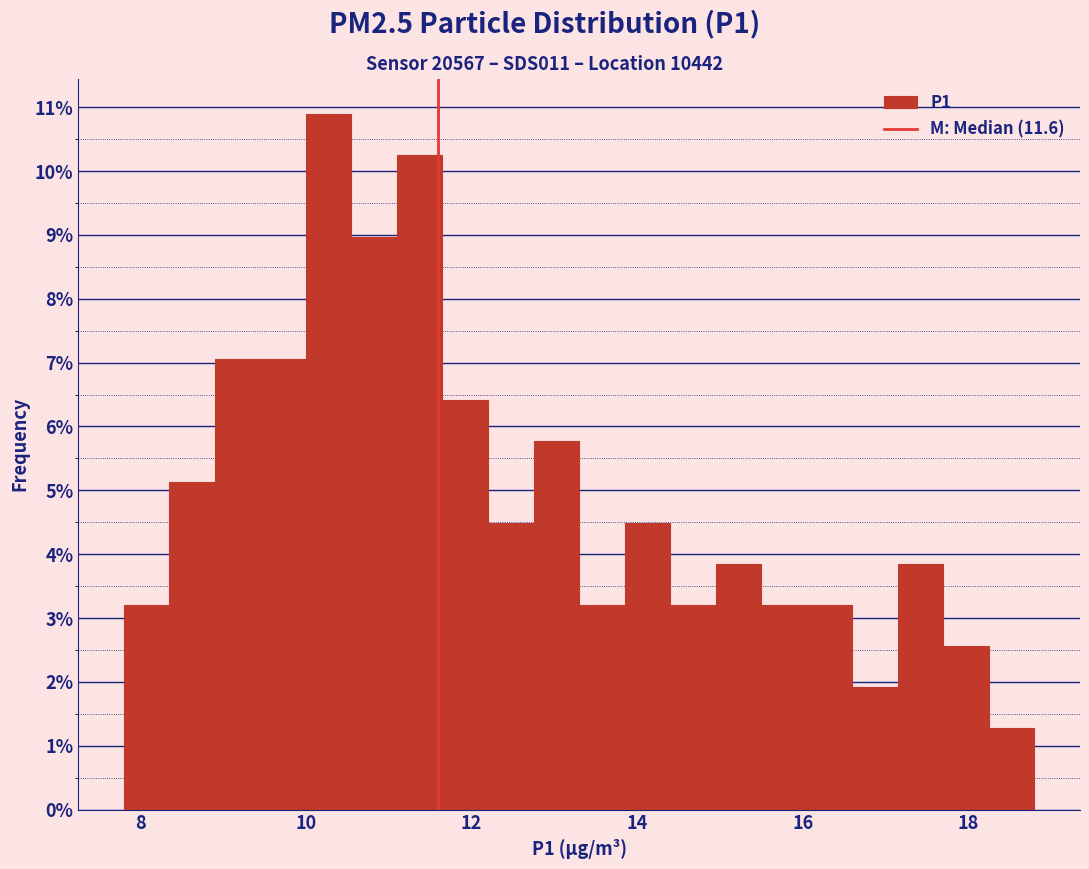

Read against the x-axis, roughly where is the centre of the tallest bar?

10.2